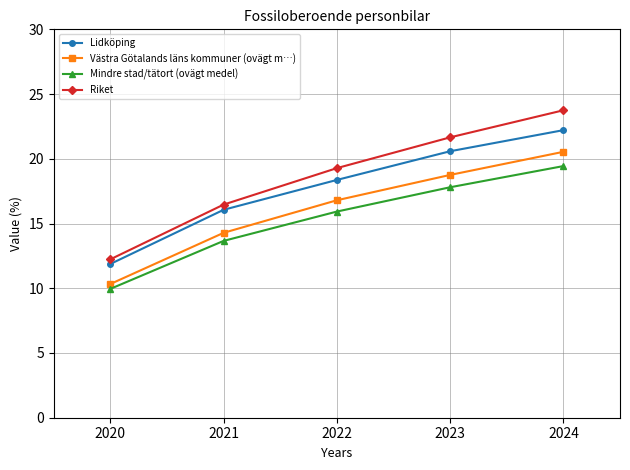

True or false: Mindre stad/tätort (ovägt medel) has more than 1 interior local peaks.

False